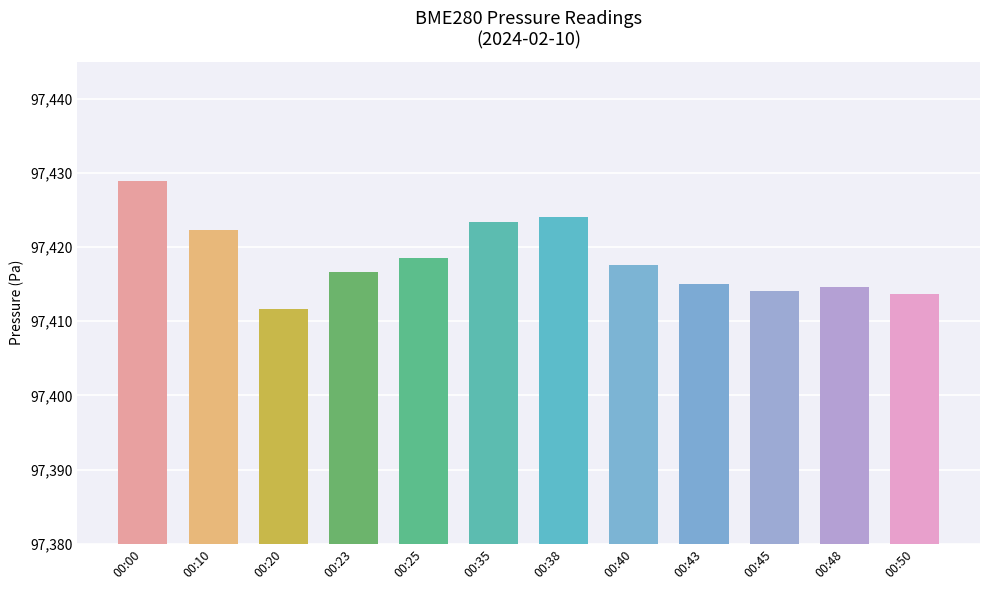

True or false: the data shows 148567.9 at 00:00.

False